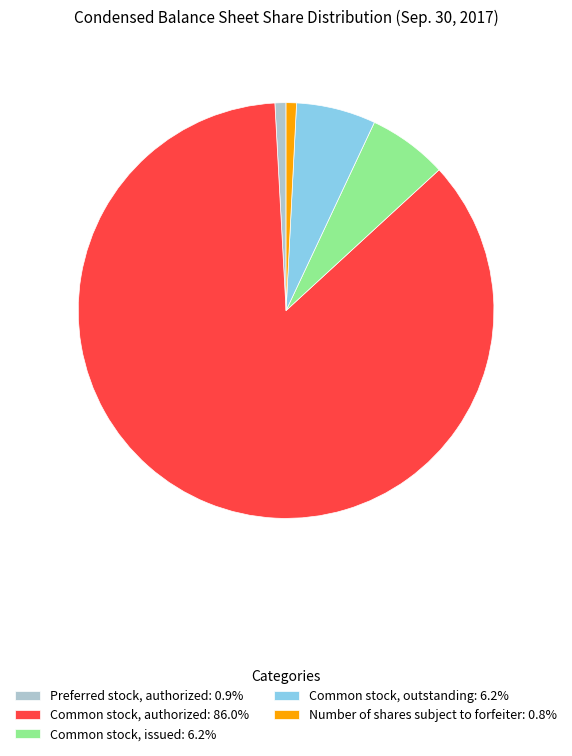

Combined, do Common stock, authorized: 86.0% and Common stock, outstanding: 6.2% account for over 50%?

Yes